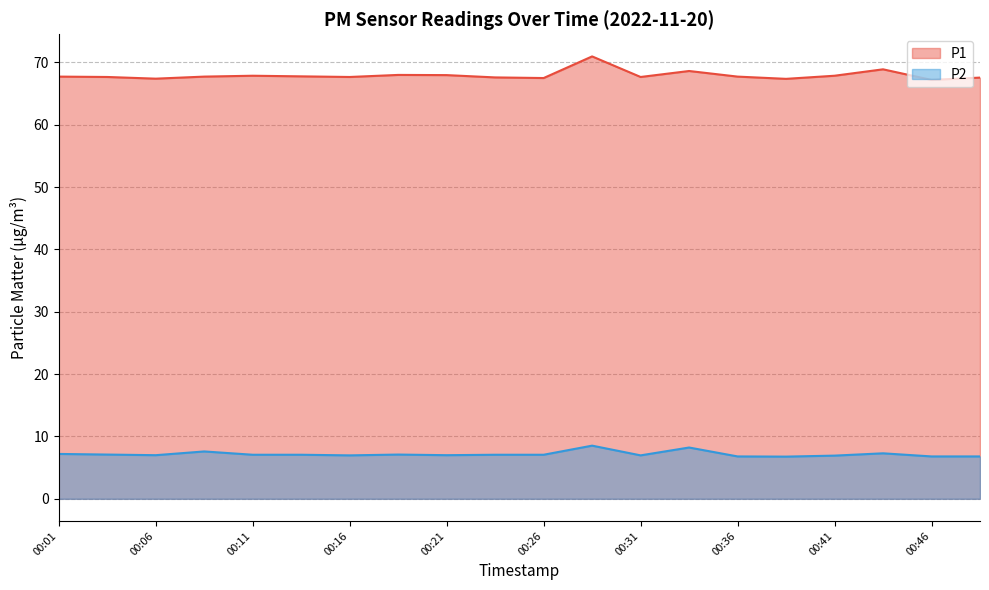

Which label corresponds to the smallest value in the chart?

00:39